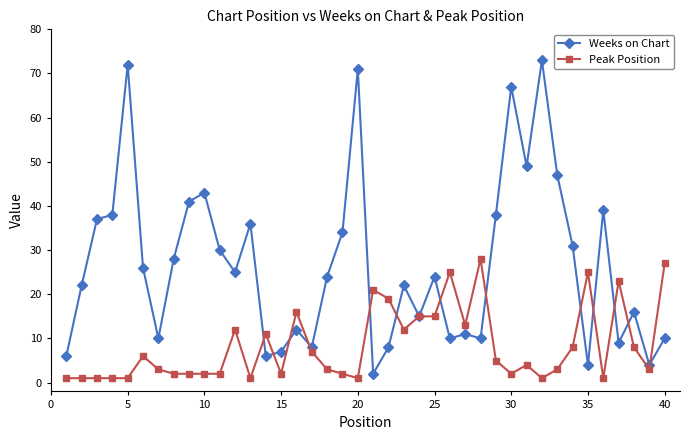

How many lines are shown in the chart?

2